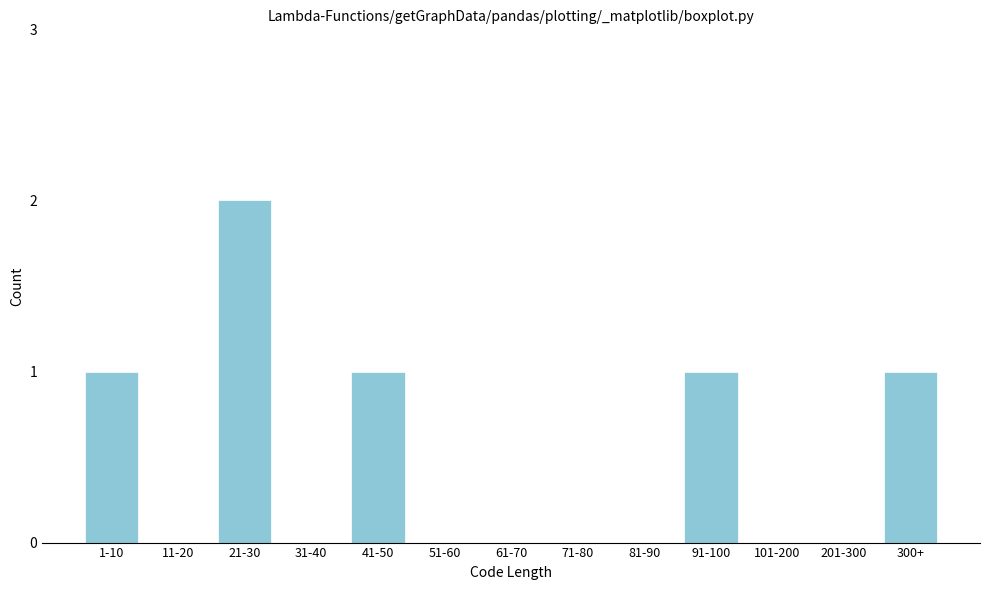

Reading right to left, list all the values displayed in this chart.

300+=1	201-300=0	101-200=0	91-100=1	81-90=0	71-80=0	61-70=0	51-60=0	41-50=1	31-40=0	21-30=2	11-20=0	1-10=1